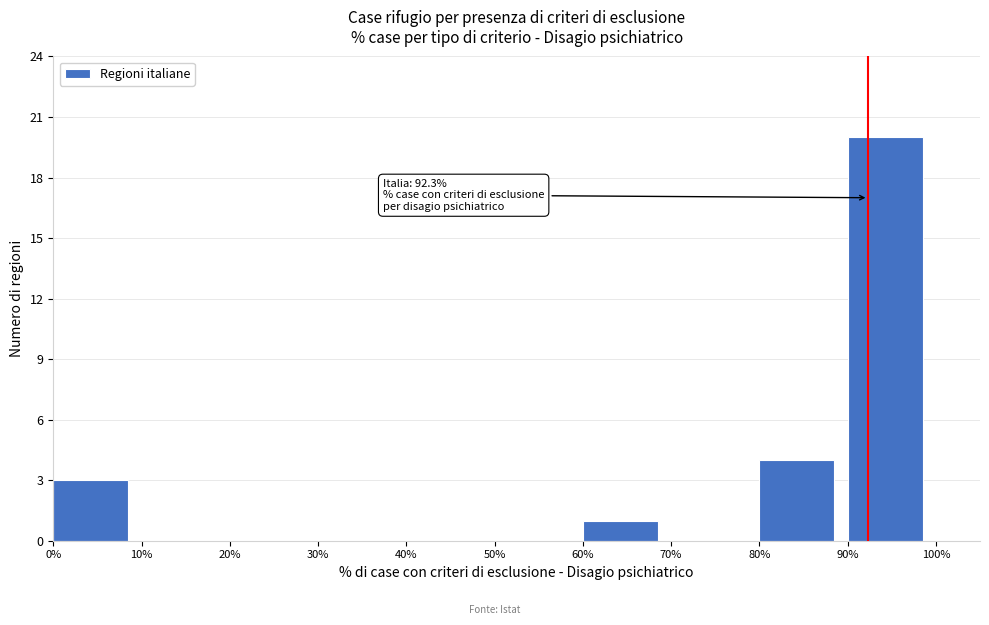

Which range on the x-axis has the tallest bar?

90% to 100%